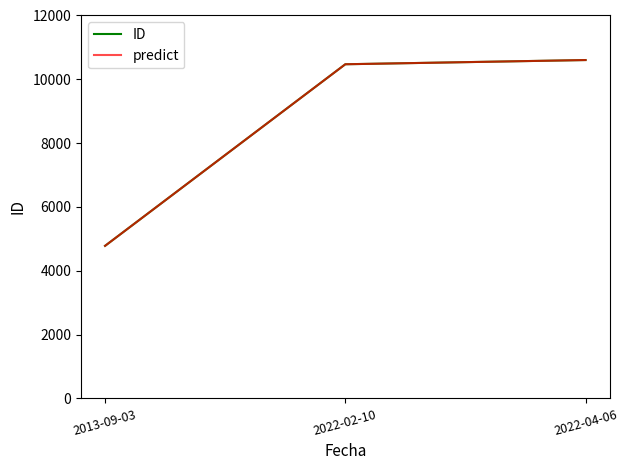

Rank the categories by predict value from highest to lowest.

2022-04-06, 2022-02-10, 2013-09-03